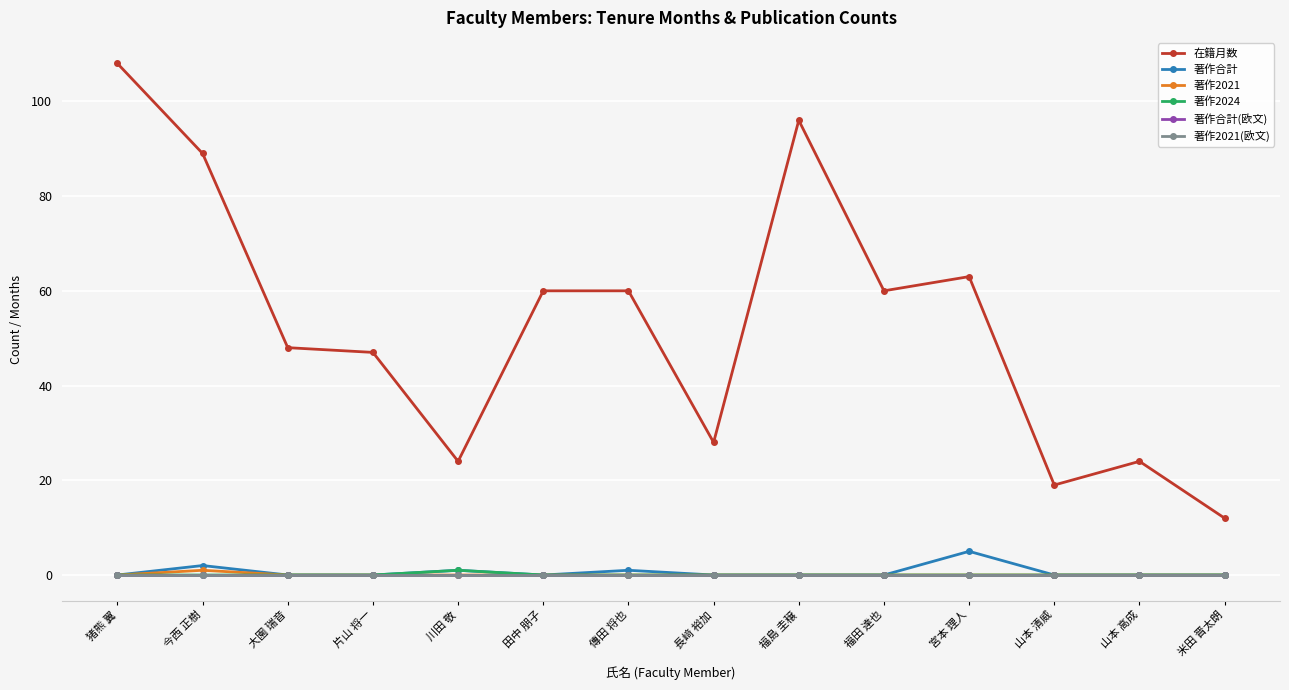

Does the chart have visible grid lines?

Yes